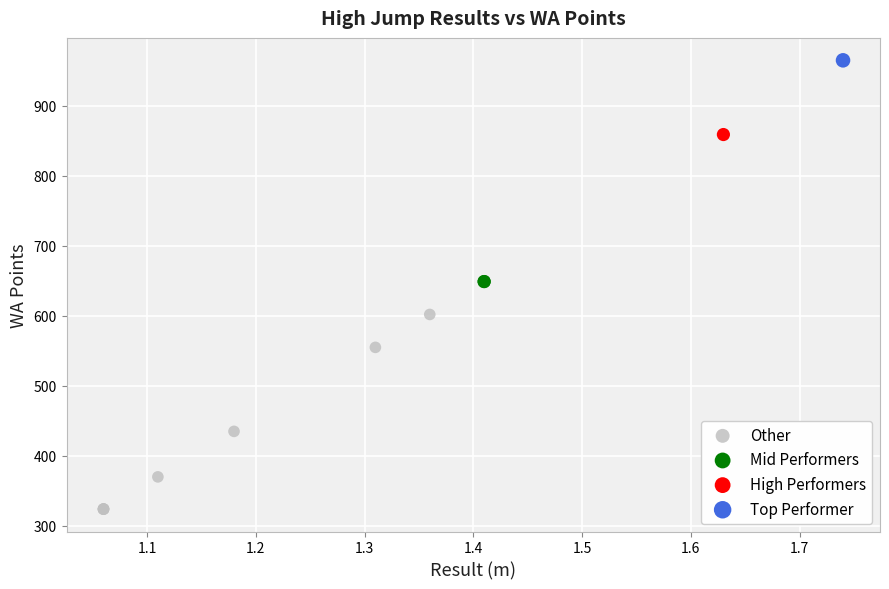

What are all the series names shown in the legend?

Other, Mid Performers, High Performers, Top Performer